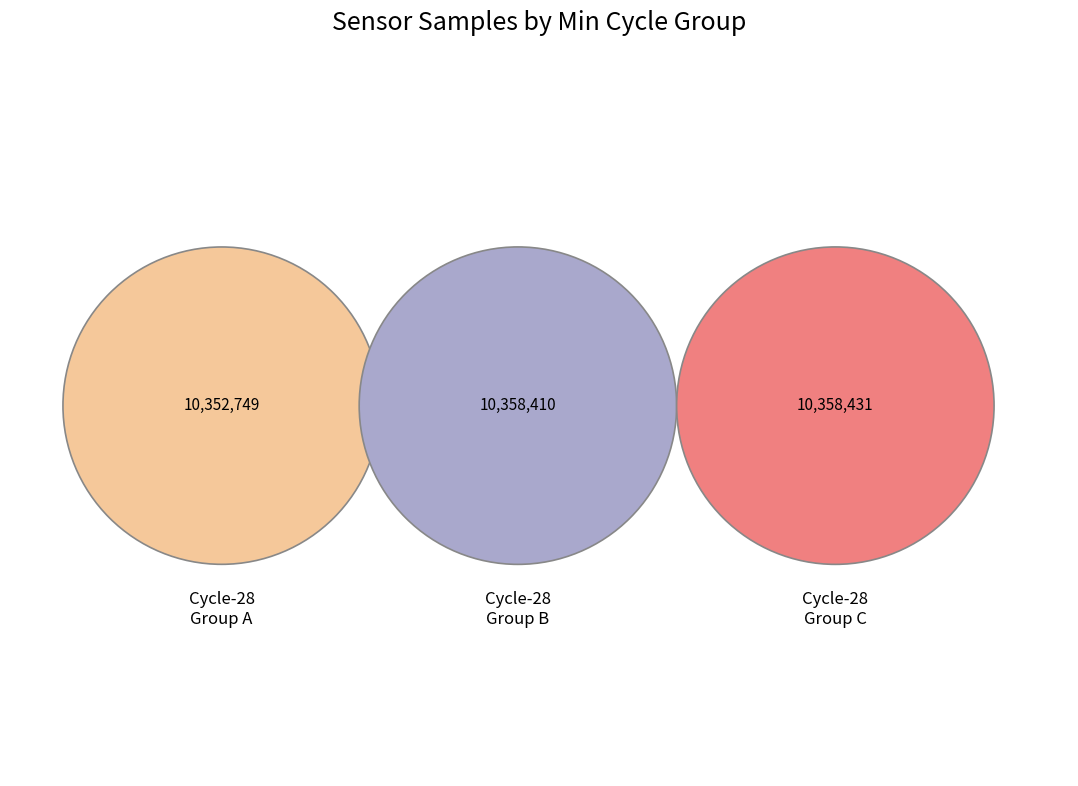

Does any single category account for the majority?

No